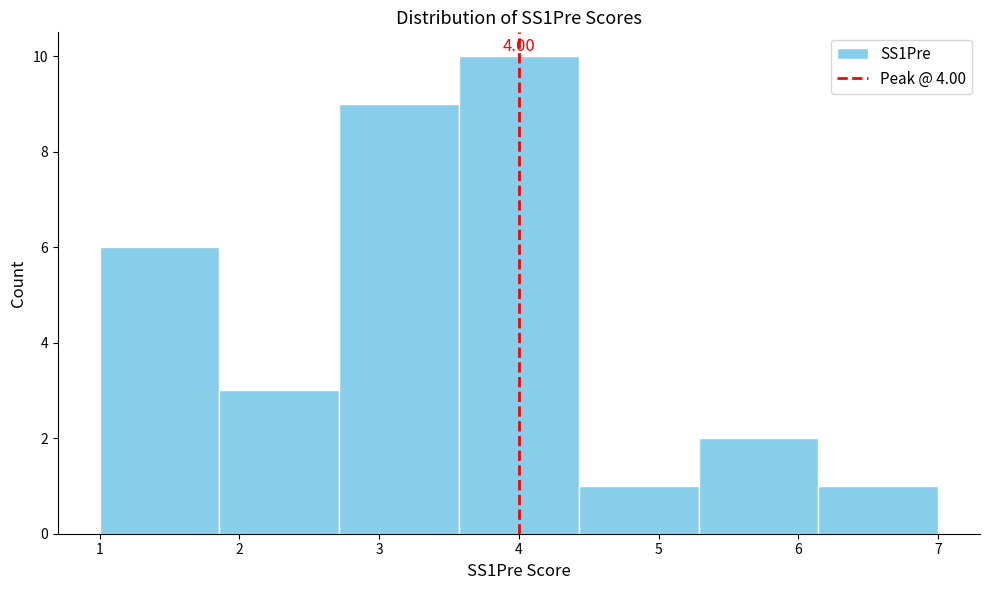

Which range on the x-axis has the tallest bar?

3.6 to 4.4